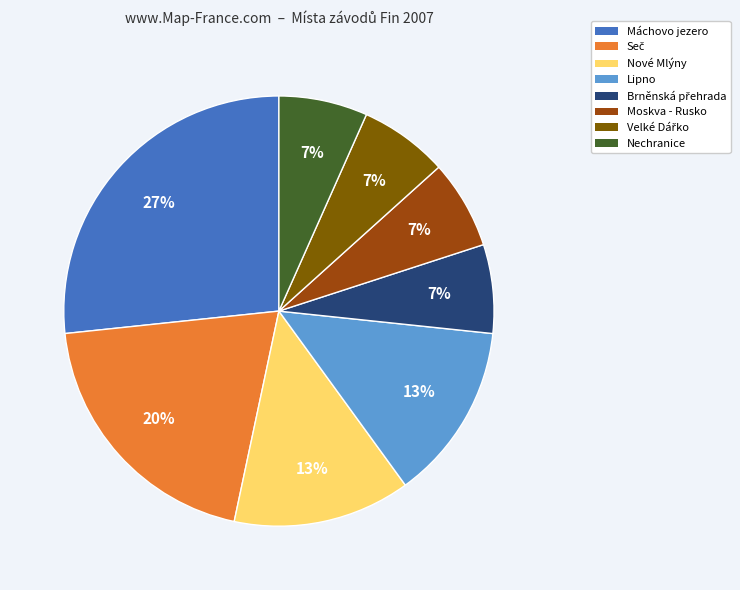

To the nearest percent, what is the average slice percentage?

12%